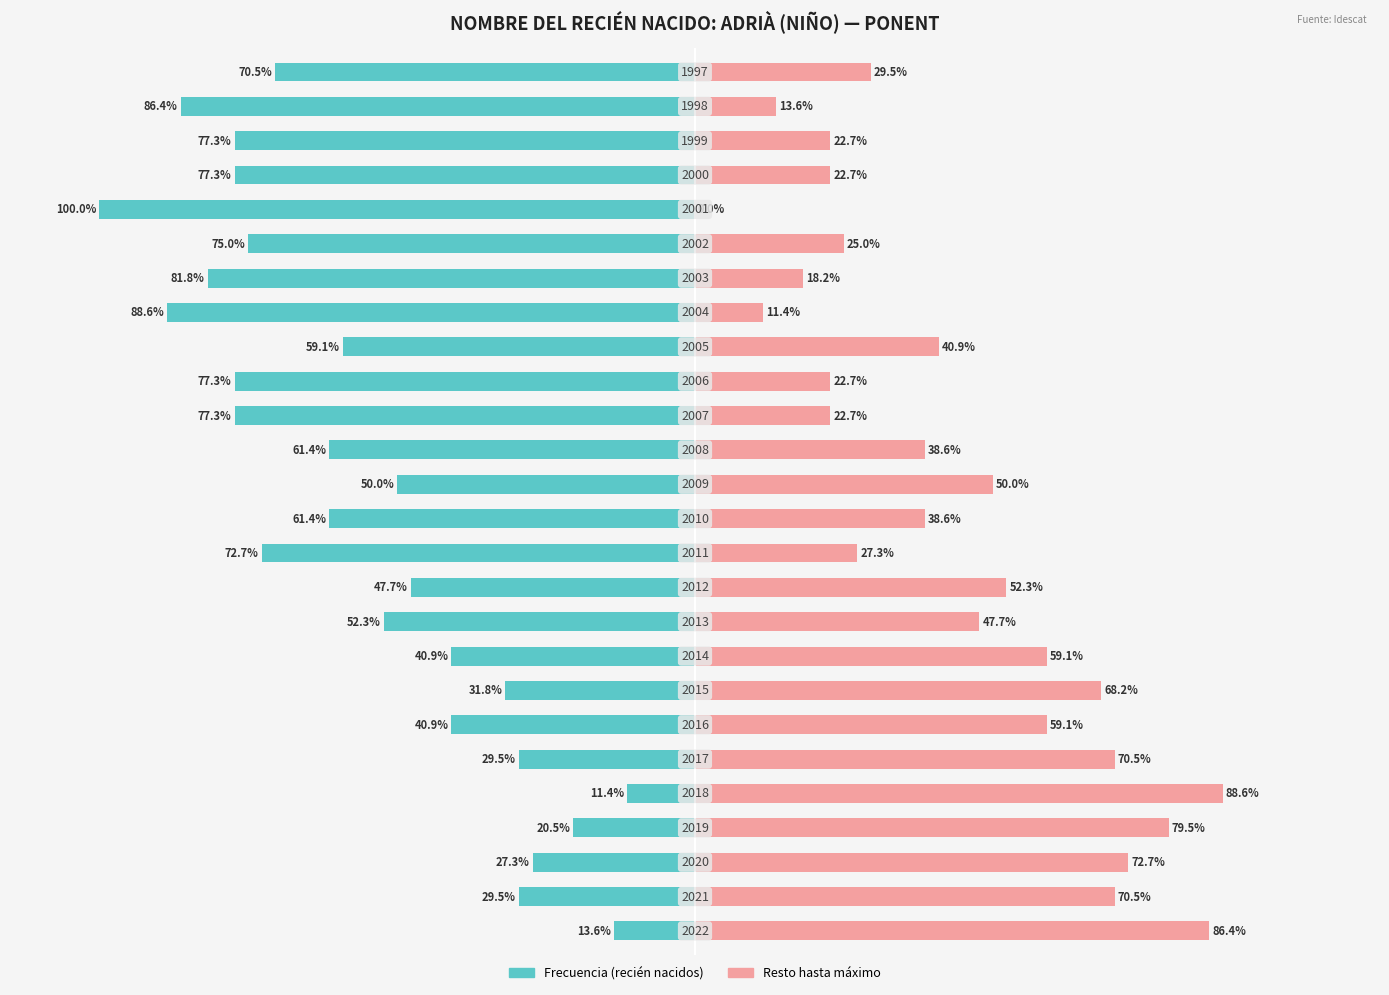

How many distinct data groups are displayed?

2